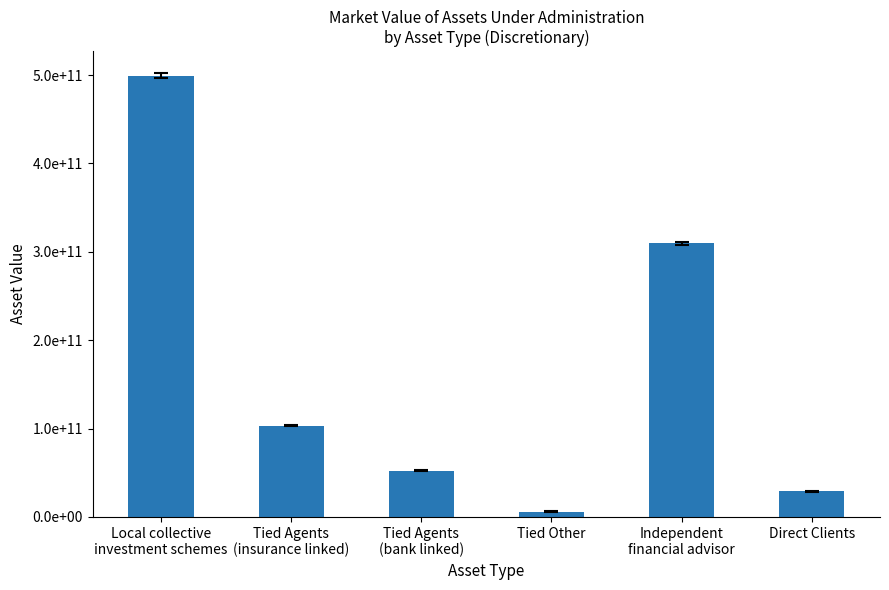

Rank the categories by value from highest to lowest.

Local collective
investment schemes, Independent
financial advisor, Tied Agents
(insurance linked), Tied Agents
(bank linked), Direct Clients, Tied Other